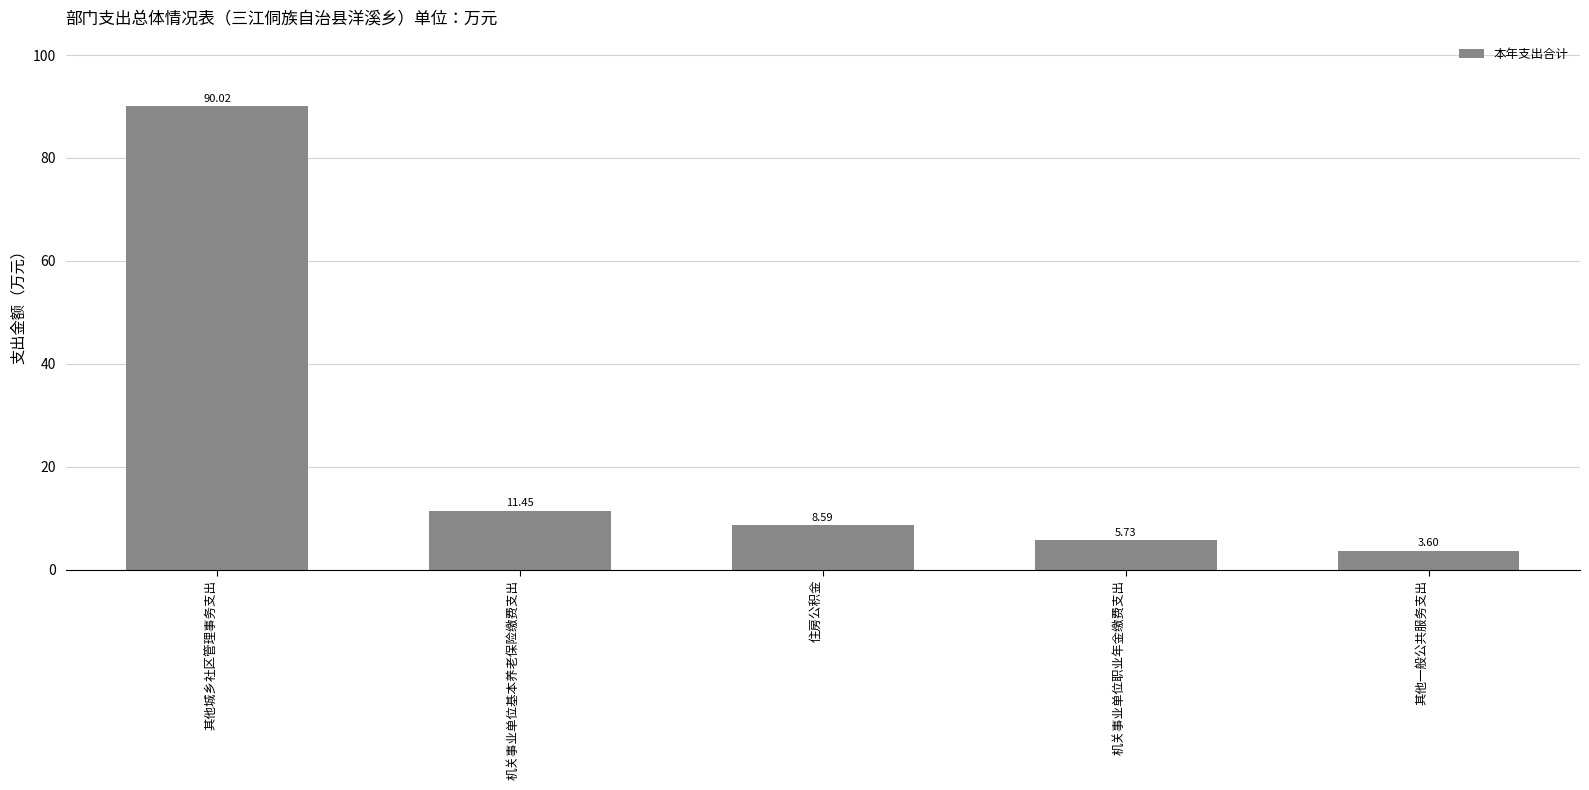

List the labels in order of value, smallest first.

其他一般公共服务支出, 机关事业单位职业年金缴费支出, 住房公积金, 机关事业单位基本养老保险缴费支出, 其他城乡社区管理事务支出